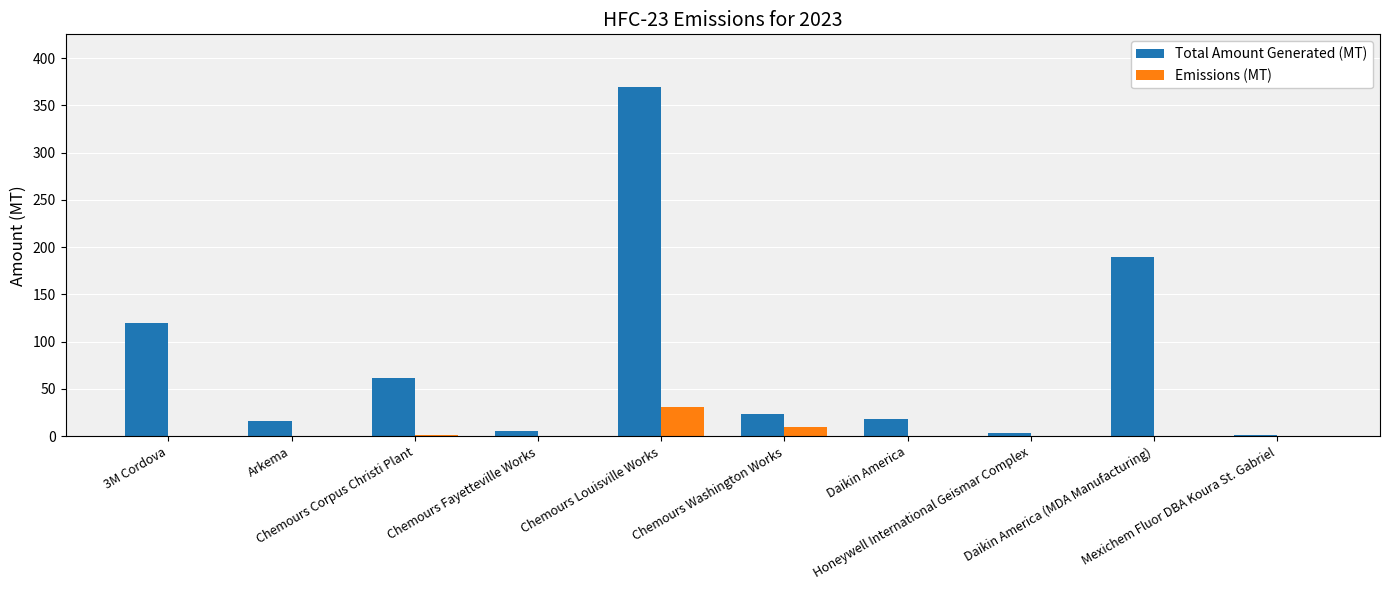

Which series has the largest total across all categories?

Total Amount Generated (MT)